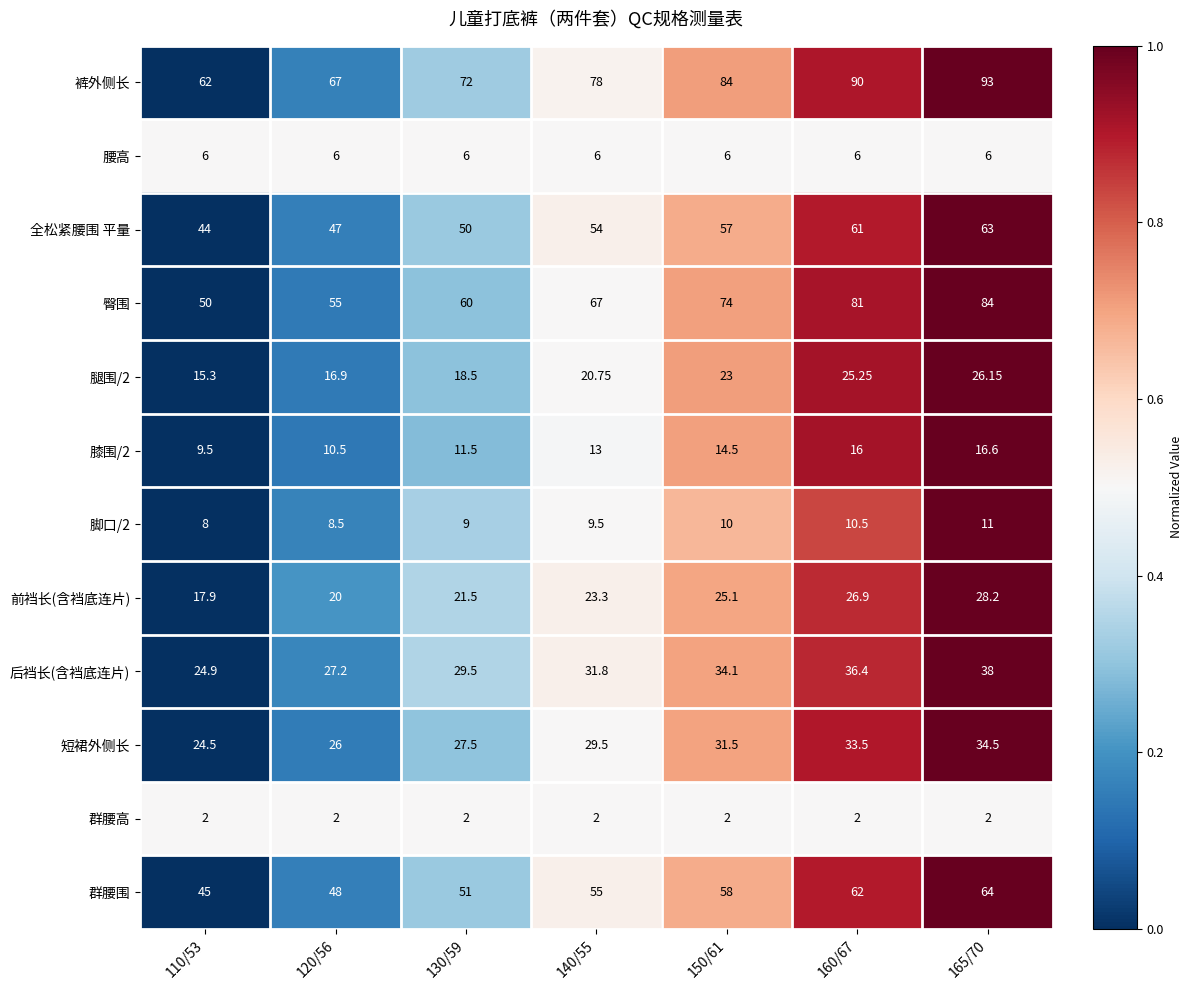

Is the value of 群腰高 at 150/61 greater than the value of 后裆长(含裆底连片) at 110/53?

No